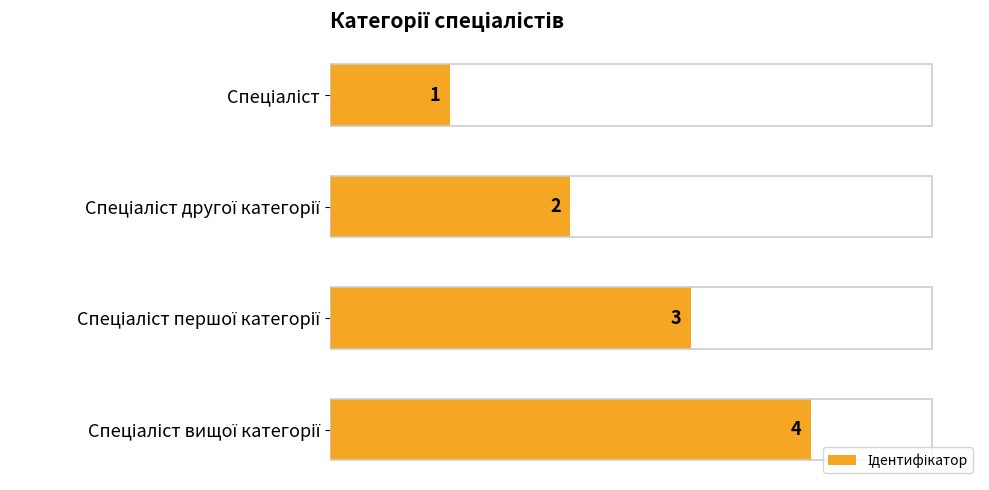

What is the maximum value shown in the chart?

4